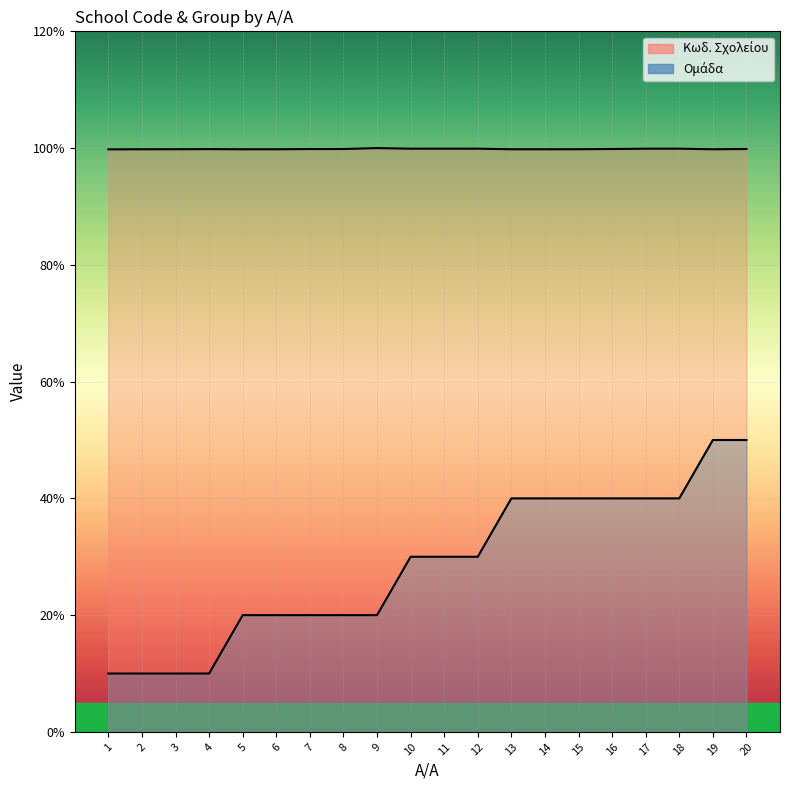

At which label does Κωδ. Σχολείου reach its minimum?

1